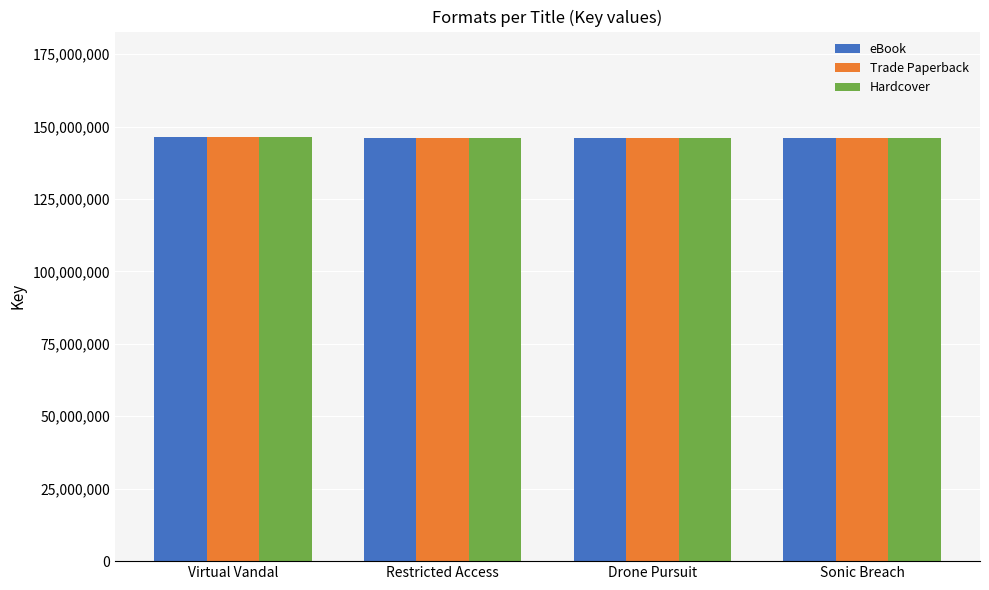

What is the label of the 1st bar from the right?

Sonic Breach